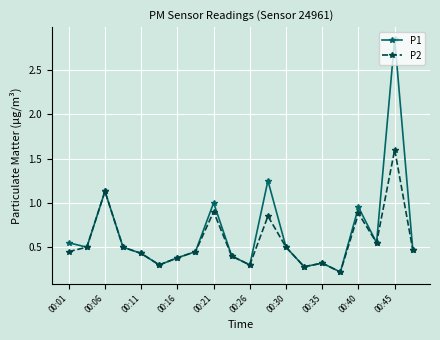

Does the chart have visible grid lines?

Yes